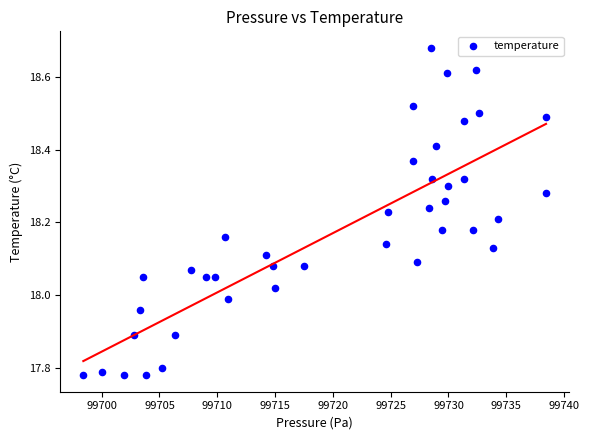

What is the range of Y values (max minus min)?

0.9